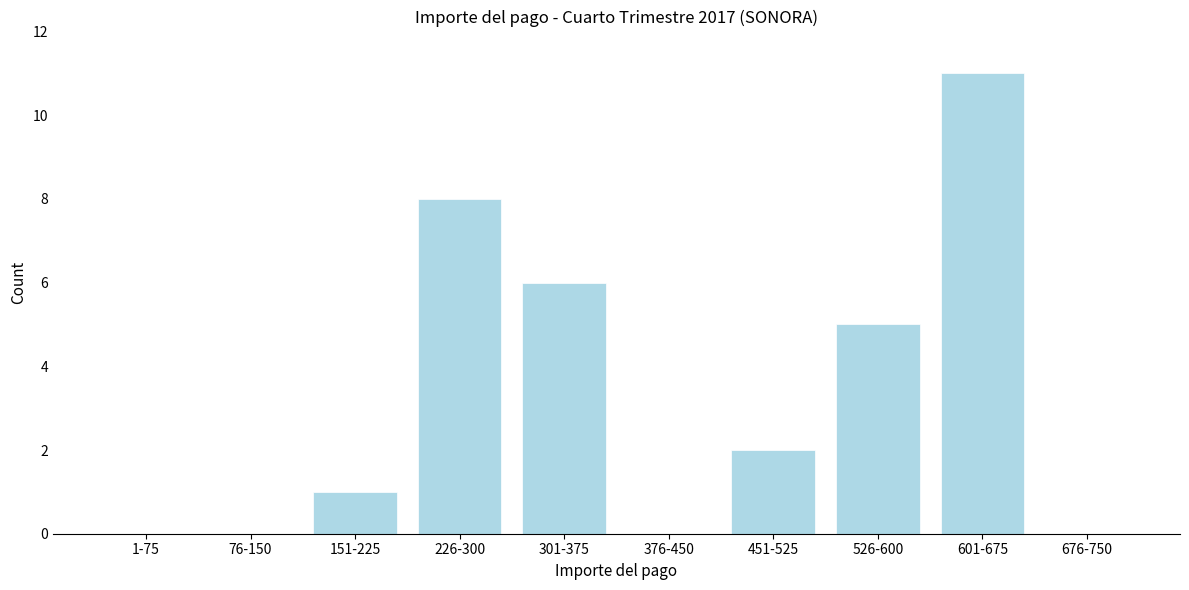

Reading left to right, what are all the values shown in this chart?

1-75=0	76-150=0	151-225=1	226-300=8	301-375=6	376-450=0	451-525=2	526-600=5	601-675=11	676-750=0